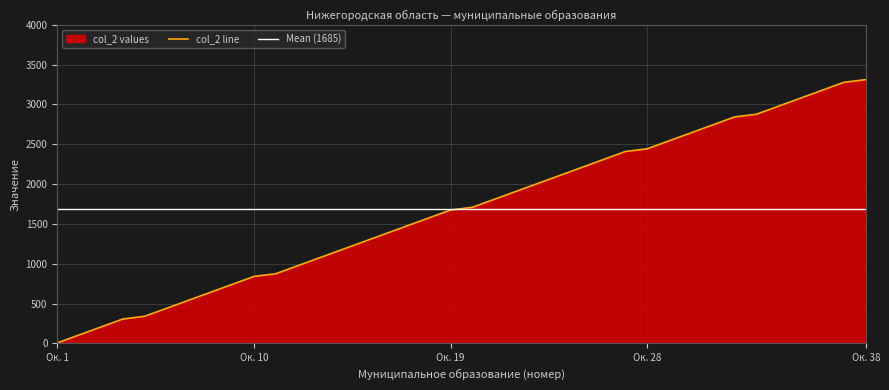

How many distinct data groups are displayed?

1